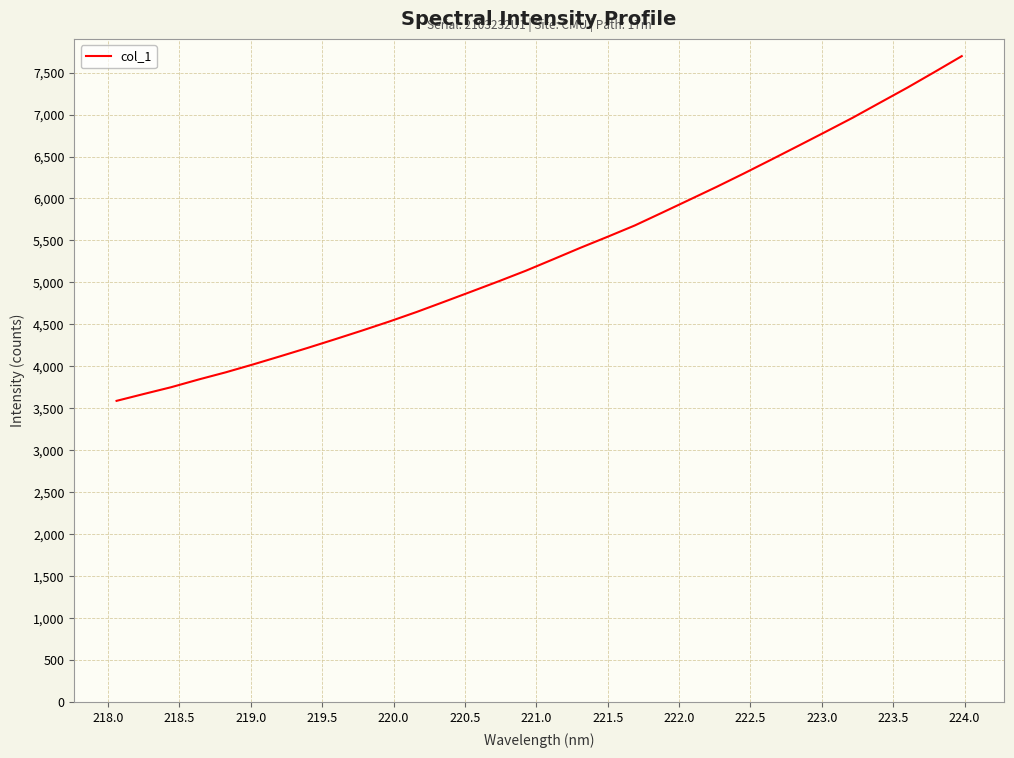

What is the greatest value displayed?

7695.7